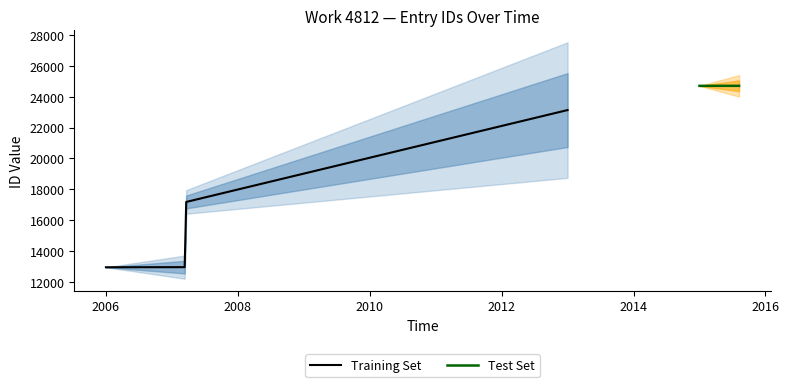

How many values exceed 16951?

4